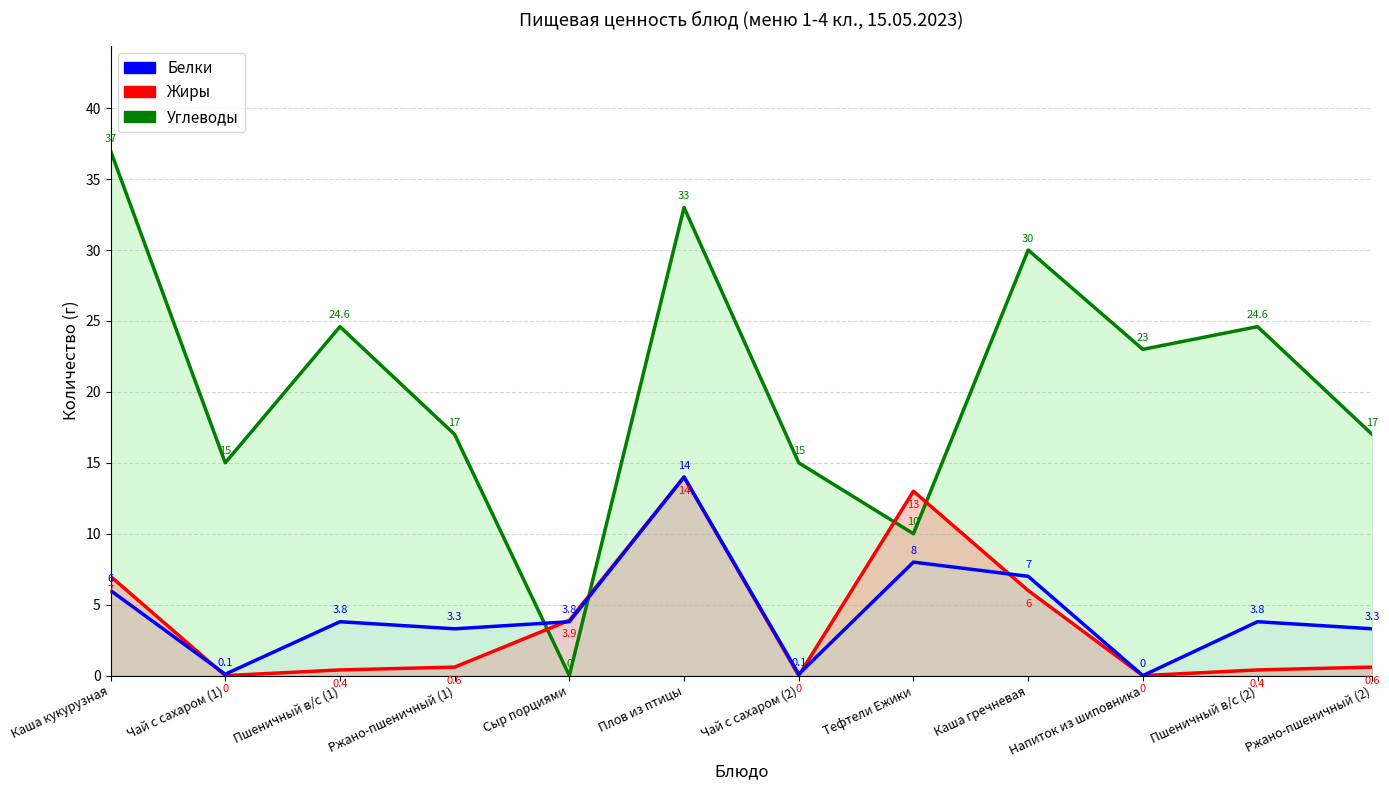

Between Чай с сахаром (2) and Тефтели Ежики, which series saw the biggest shift?

Жиры